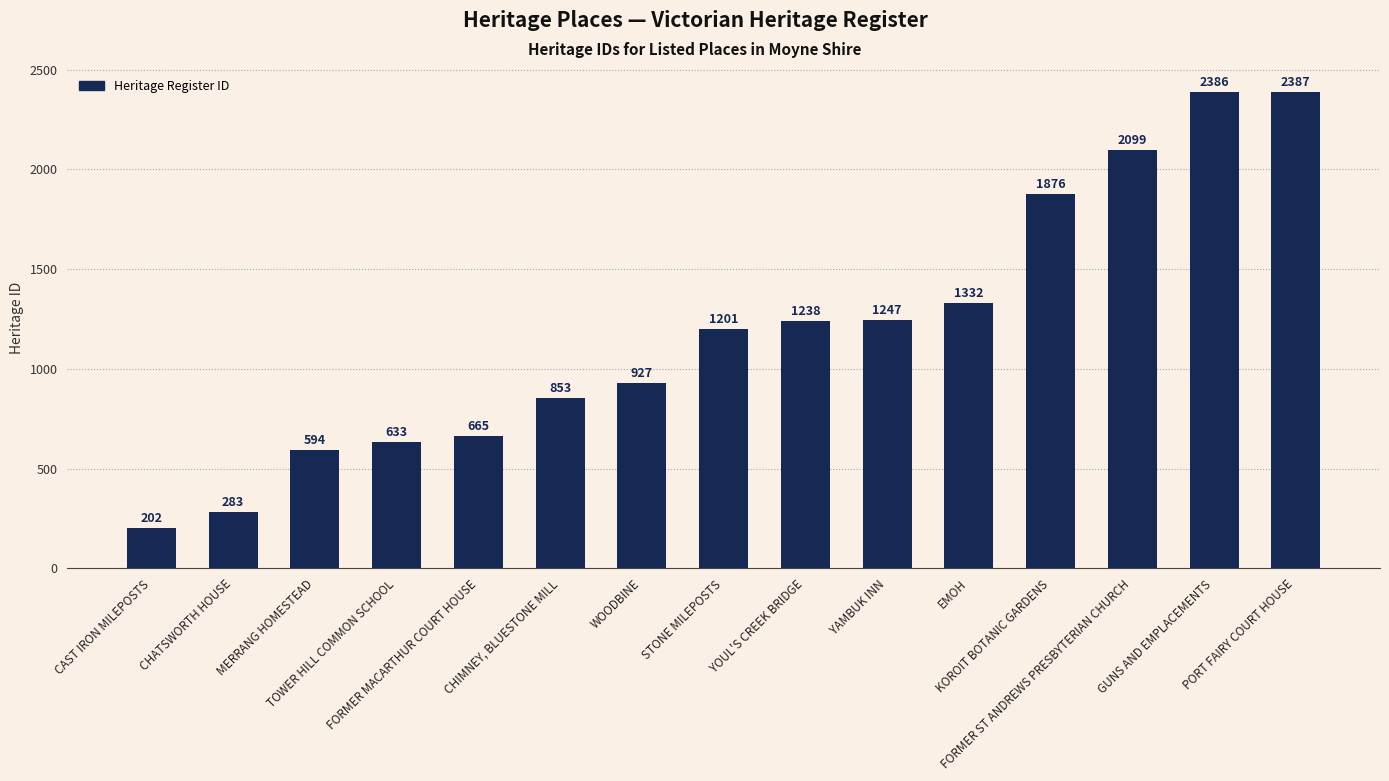

Which has a higher value, EMOH or WOODBINE?

EMOH